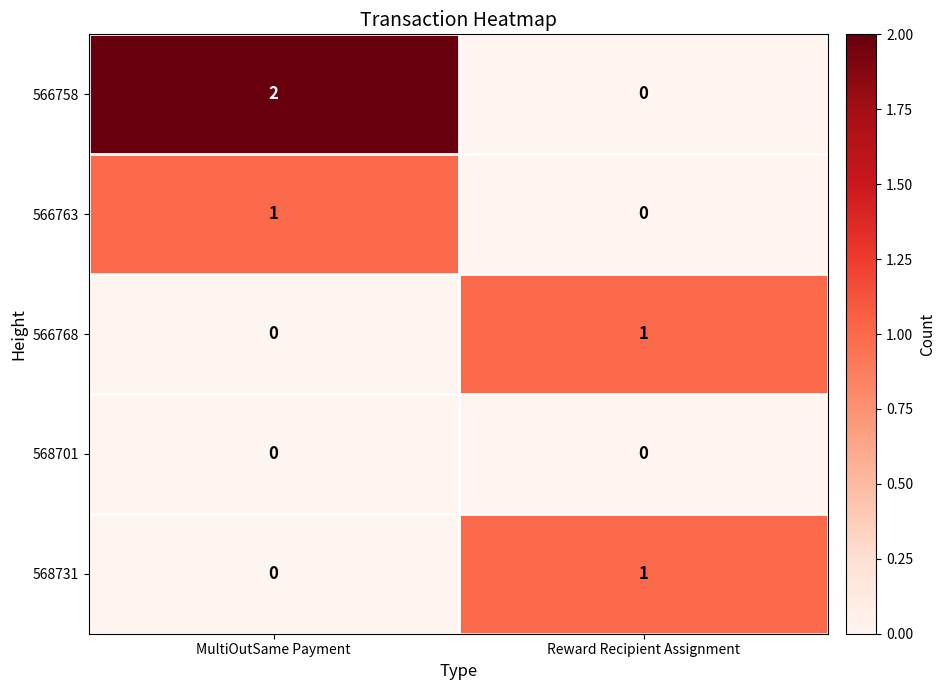

What is the total value across all series at MultiOutSame Payment?

3